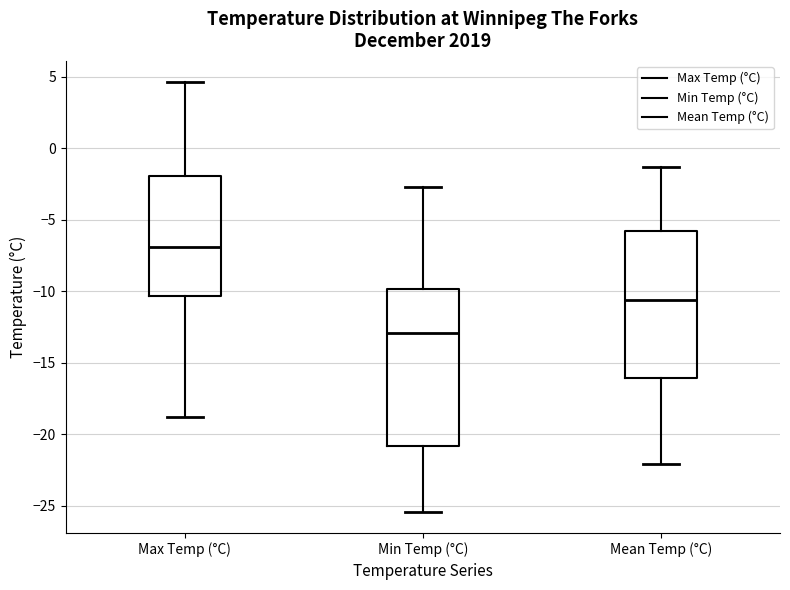

Reading left to right, read every box against the y-axis: the position of its median line, the range the box covers, and the ends of its whiskers. The values are not printed on the chart, so give them approximately, as read against the axis.

Max Temp (°C): median -7.0, box -10.5 to -2.0, whiskers -19.0 to 4.5
Min Temp (°C): median -13.0, box -21.0 to -10.0, whiskers -25.5 to -2.5
Mean Temp (°C): median -10.5, box -16.0 to -6.0, whiskers -22.0 to -1.5